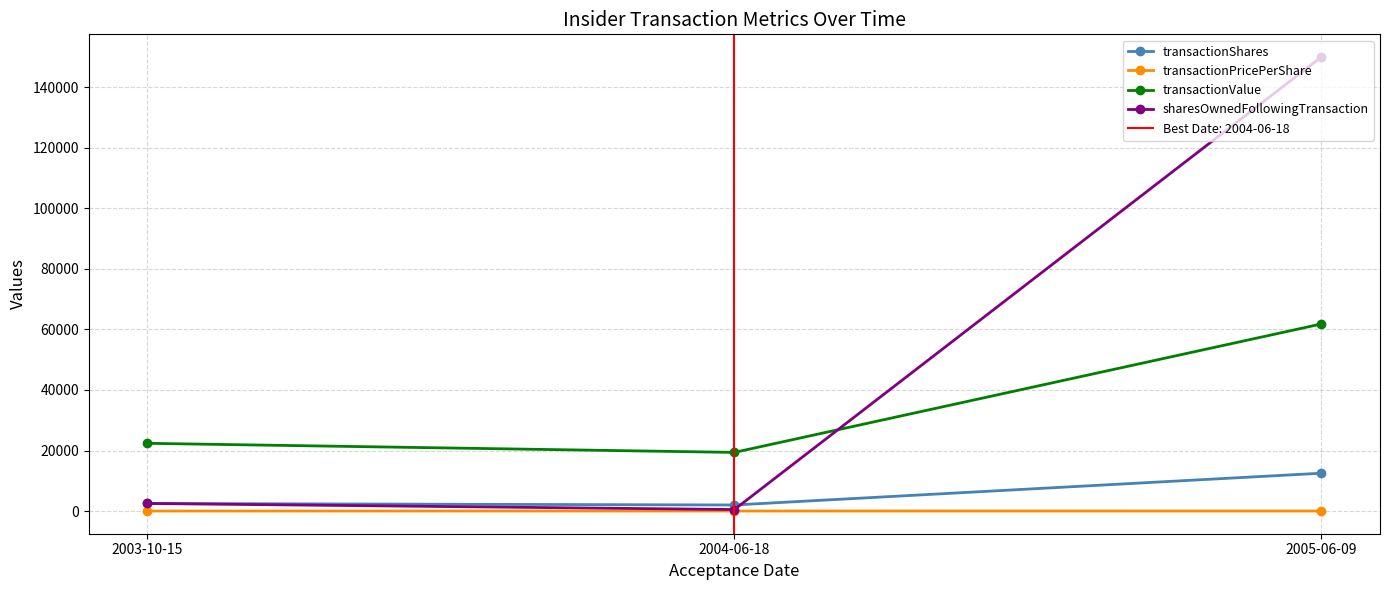

What is the sum of all transactionValue values?

103553.0